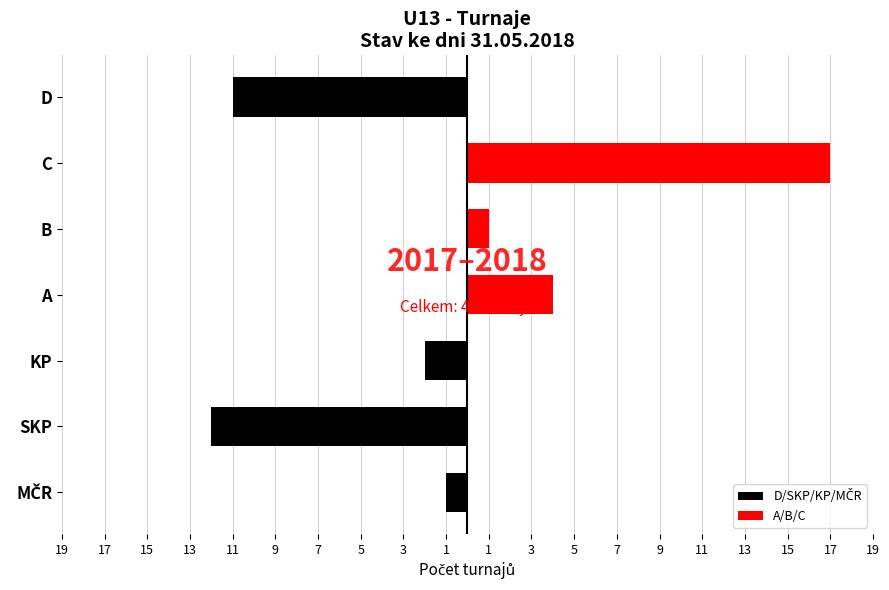

Rank the series by their maximum value, from lowest to highest.

D/SKP/KP/MČR, A/B/C